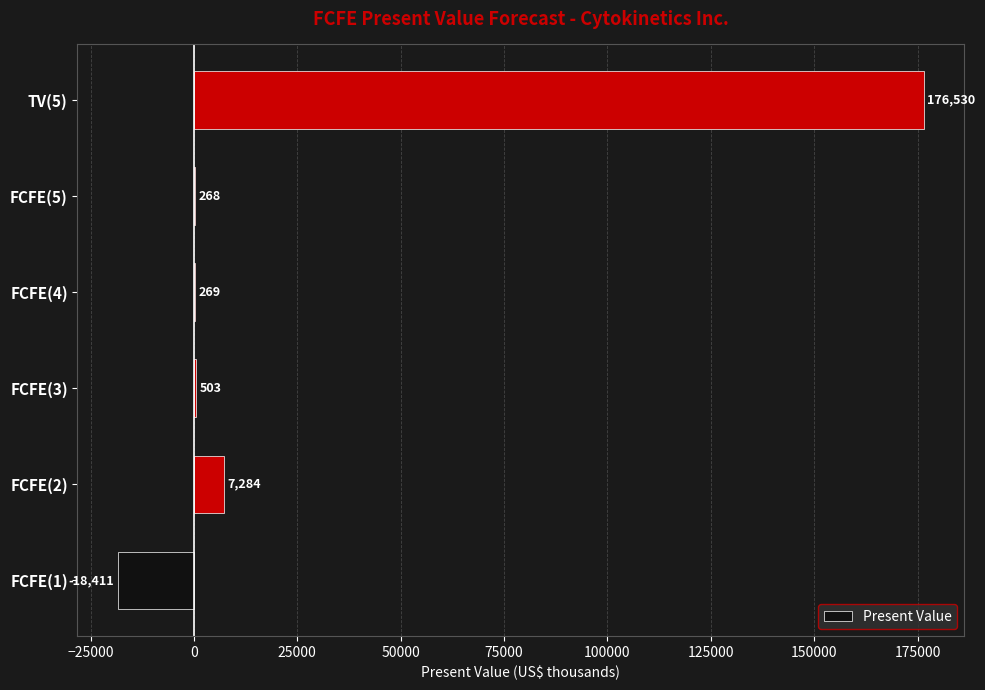

At which category does the chart reach its peak across all series?

TV(5)